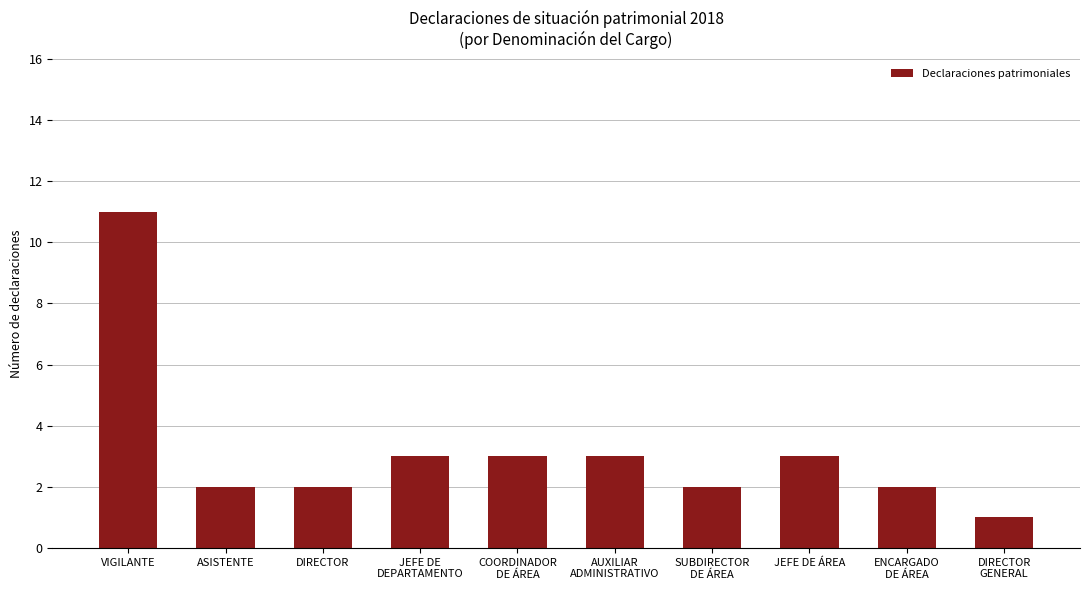

Reading right to left, transcribe all the data shown in this chart.

1	2	3	2	3	3	3	2	2	11